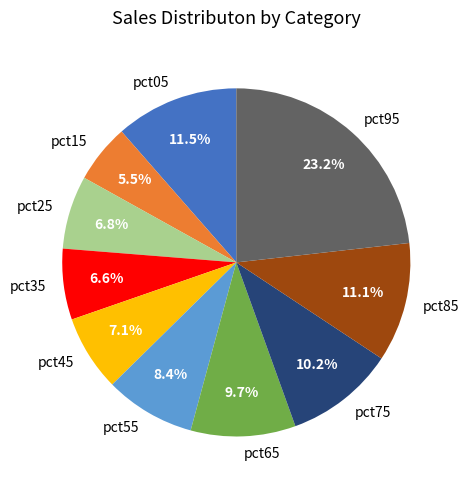

To the nearest percent, what percentage of the pie is pct75?

10%